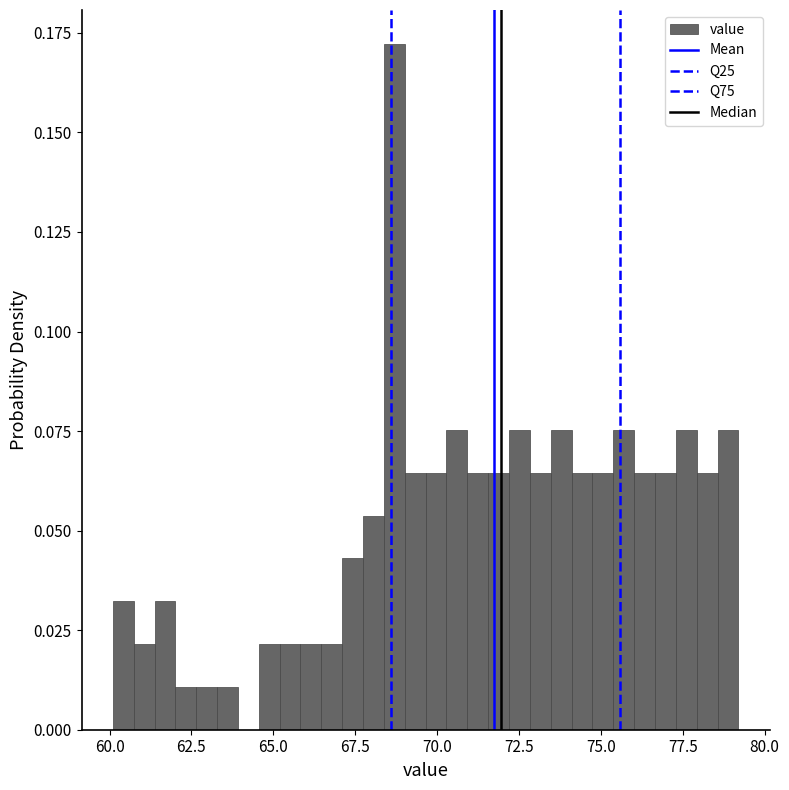

Around what value on the x-axis is the tallest bar? Give the approximate position of its centre, as read against the axis.

68.5